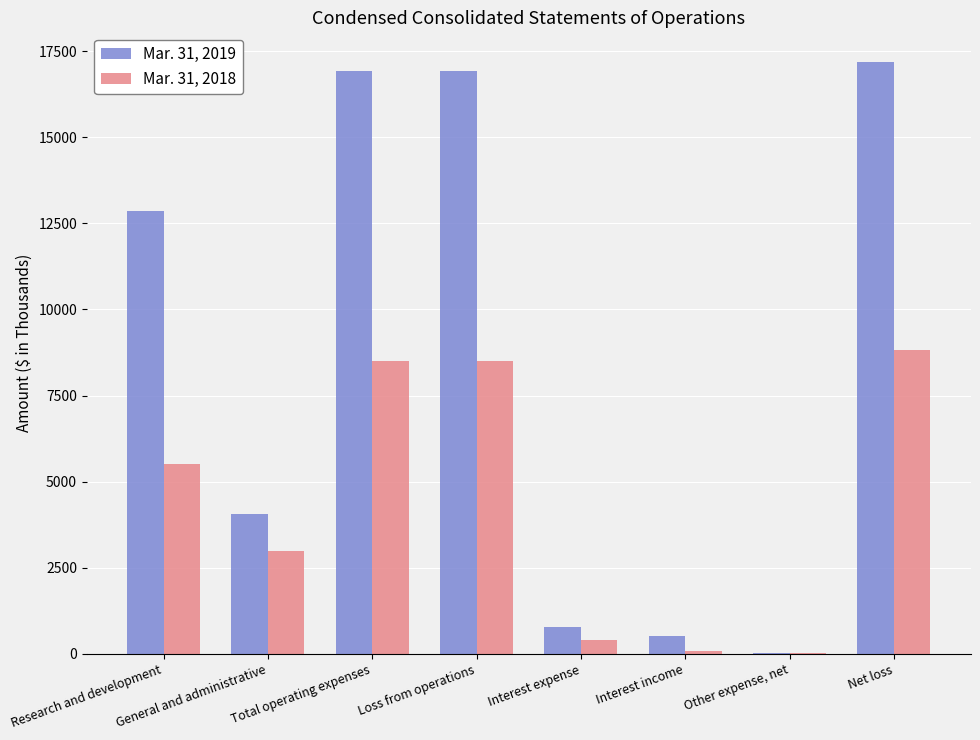

Are the bars horizontal?

No